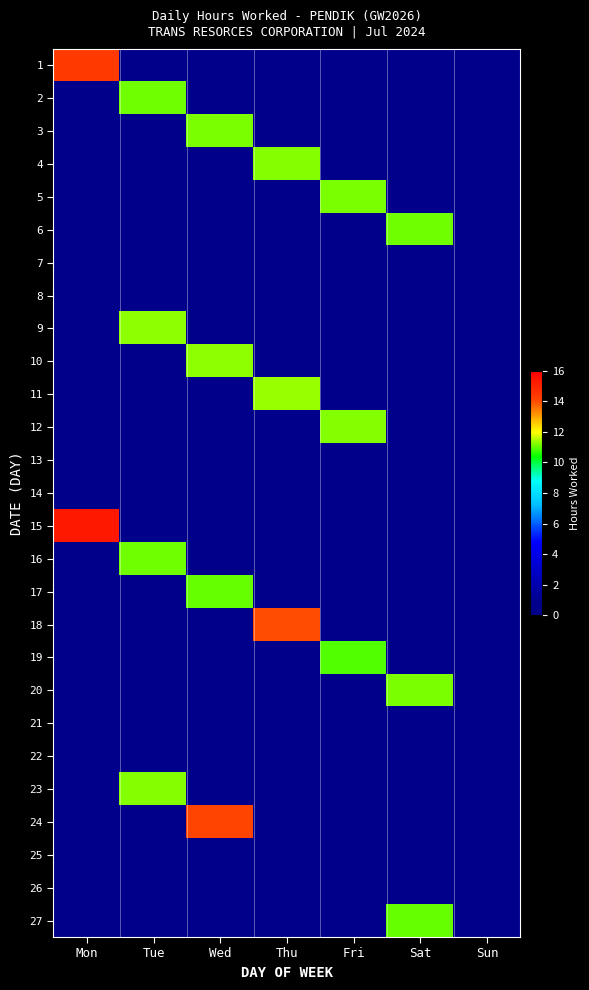

How many series are shown in this chart?

27